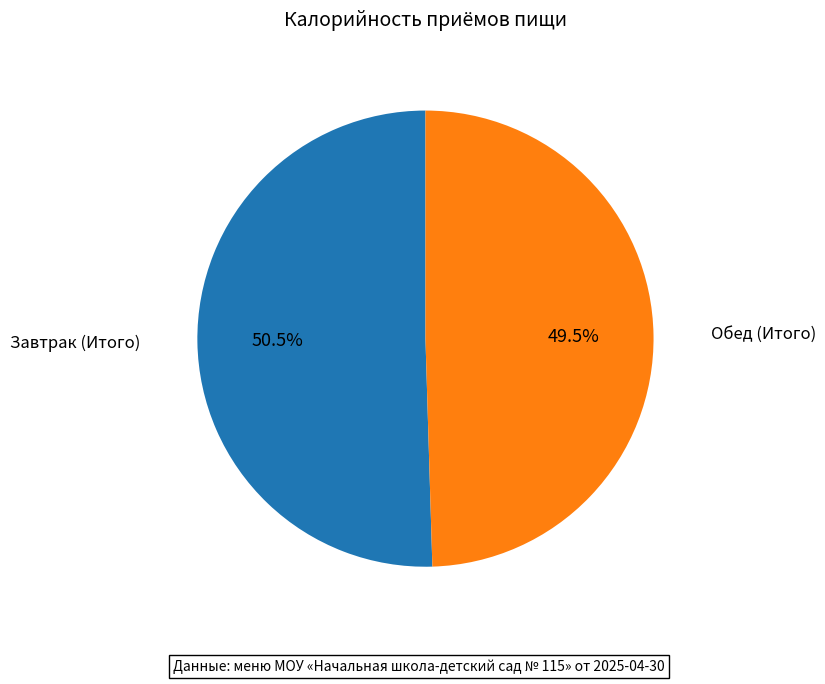

To the nearest percent, what is the average slice percentage?

50%